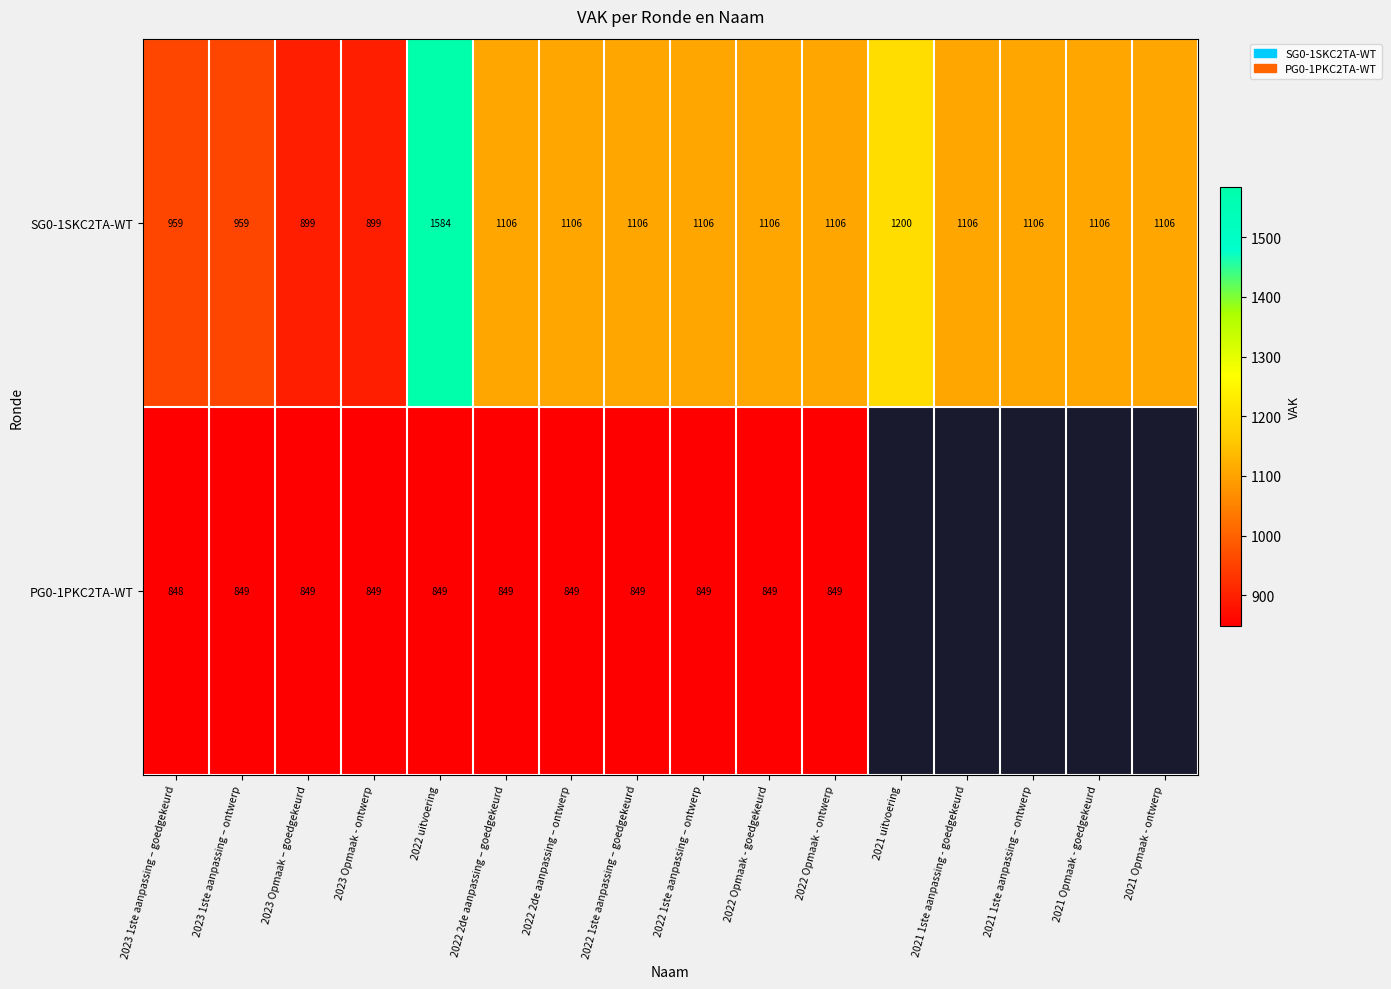

What is the total value across all series at 2022 1ste aanpassing – goedgekeurd?

1955